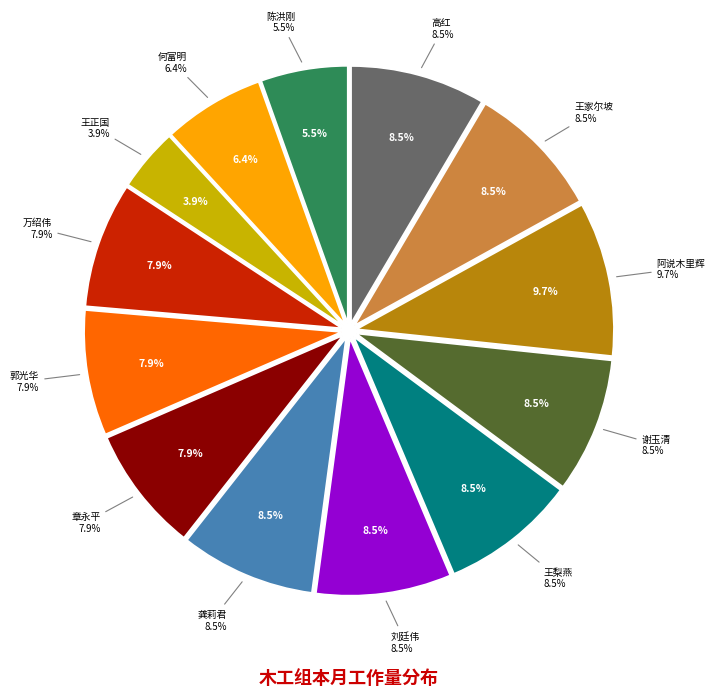

What percentage is NOT represented by 郭光华?

92.1%